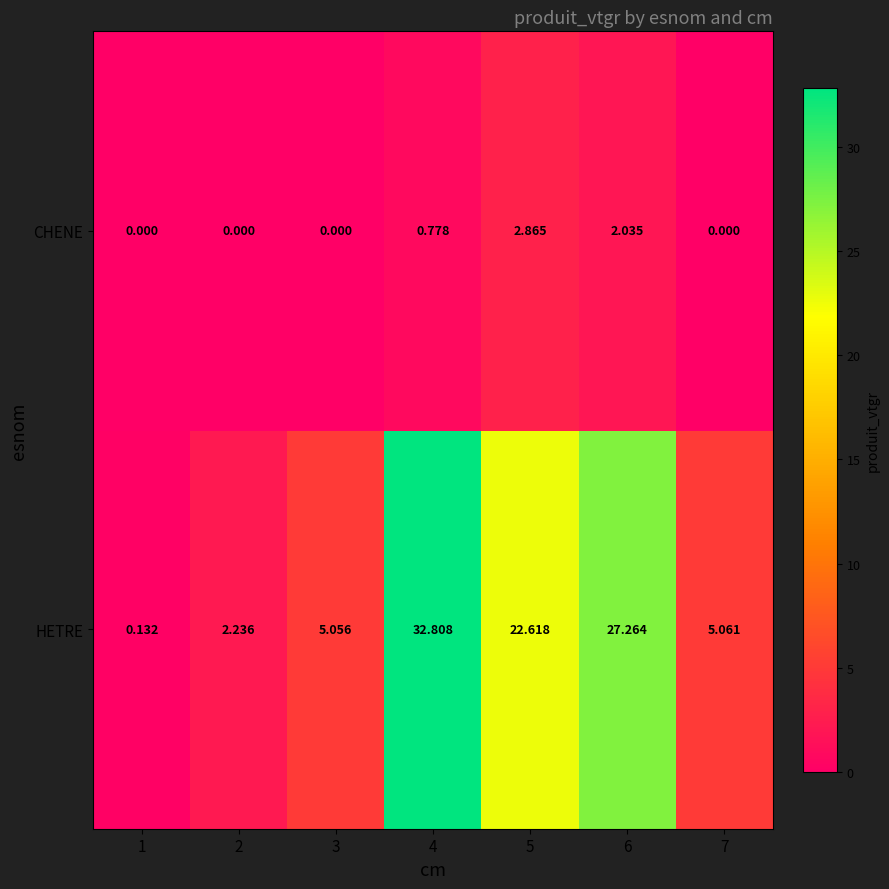

Which series changed the most between 2 and 6?

HETRE